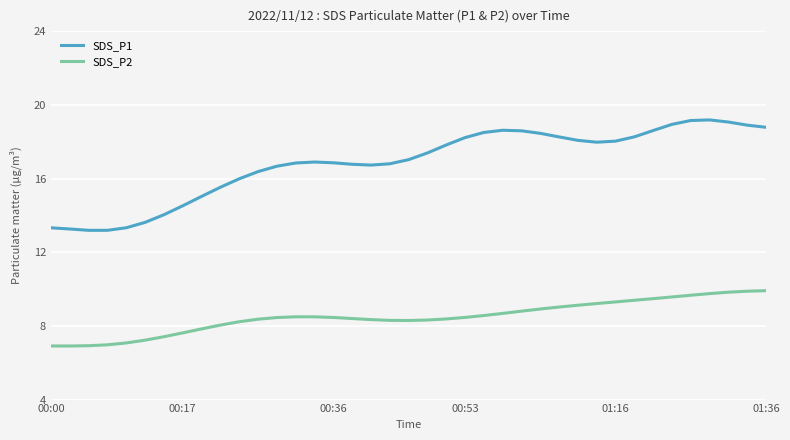

What is the minimum value for SDS_P2?

6.9